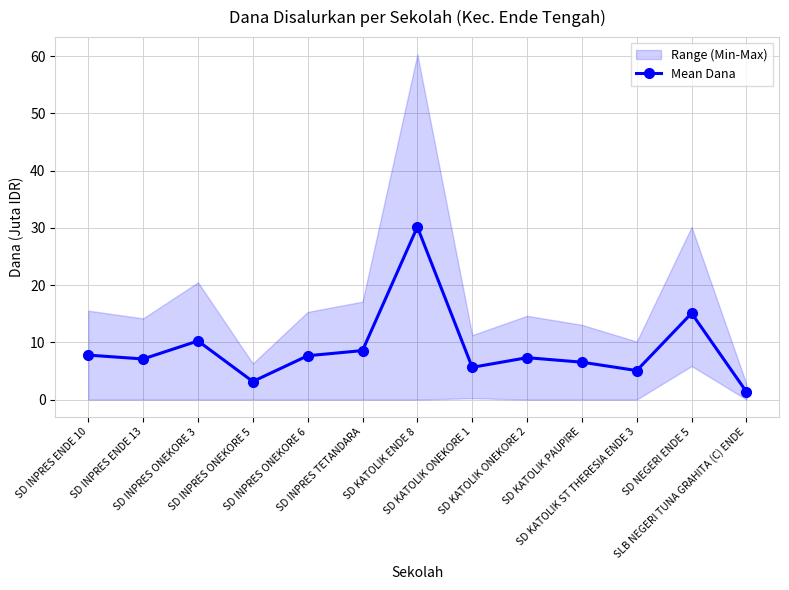

Rank the categories by value from highest to lowest.

SD KATOLIK ENDE 8, SD NEGERI ENDE 5, SD INPRES ONEKORE 3, SD INPRES TETANDARA, SD INPRES ENDE 10, SD INPRES ONEKORE 6, SD KATOLIK ONEKORE 2, SD INPRES ENDE 13, SD KATOLIK PAUPIRE, SD KATOLIK ONEKORE 1, SD KATOLIK ST THERESIA ENDE 3, SD INPRES ONEKORE 5, SLB NEGERI TUNA GRAHITA (C) ENDE